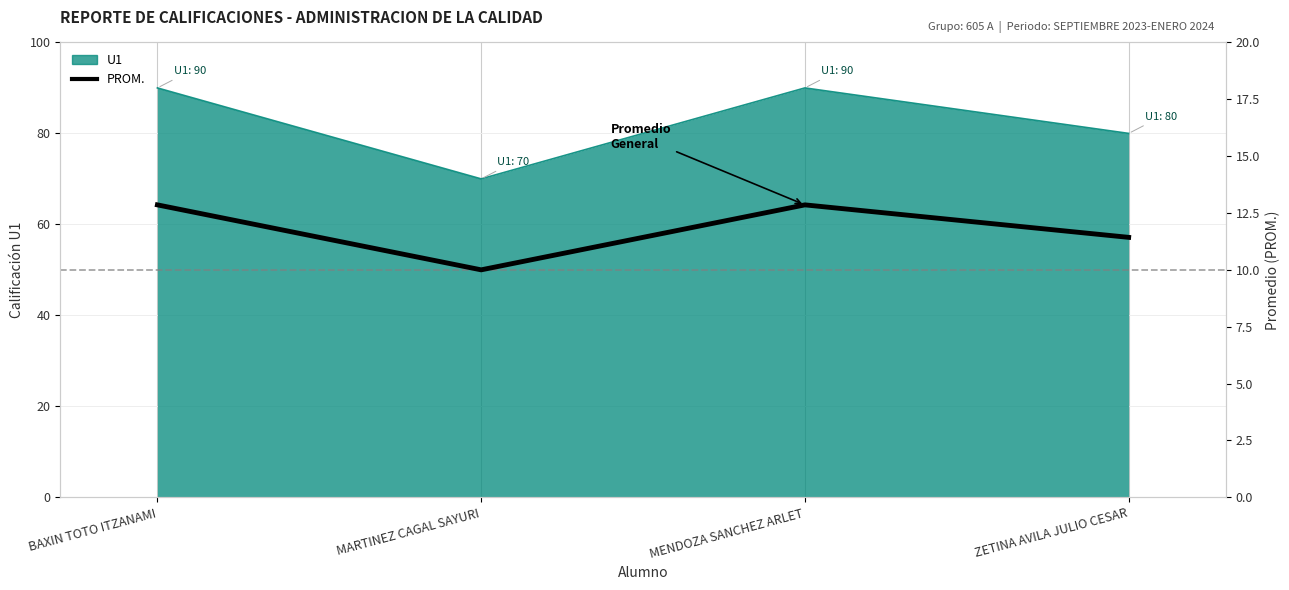

At which category does the data reach its first local valley?

MARTINEZ CAGAL SAYURI